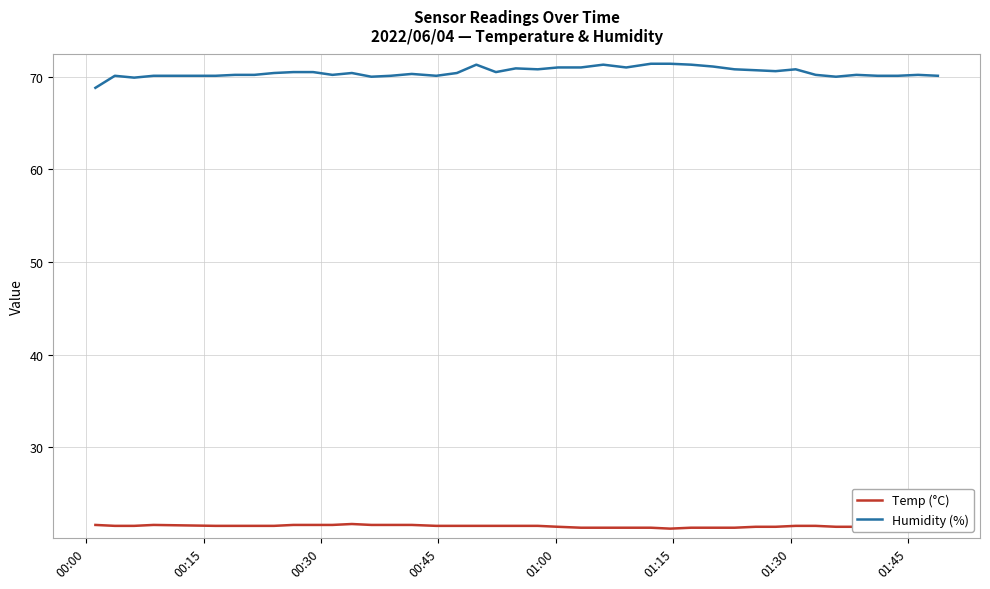

True or false: Humidity (%) and Temp (°C) intersect in this chart.

False